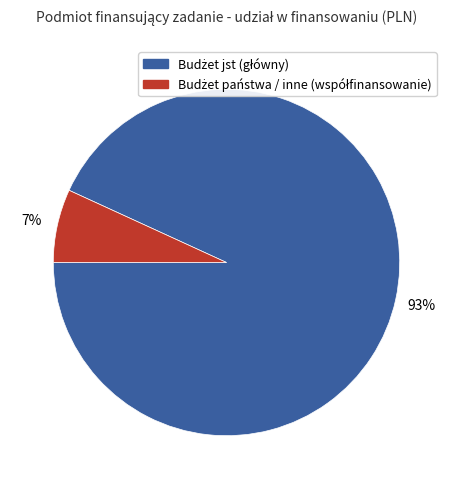

Is there a majority slice in this chart?

Yes